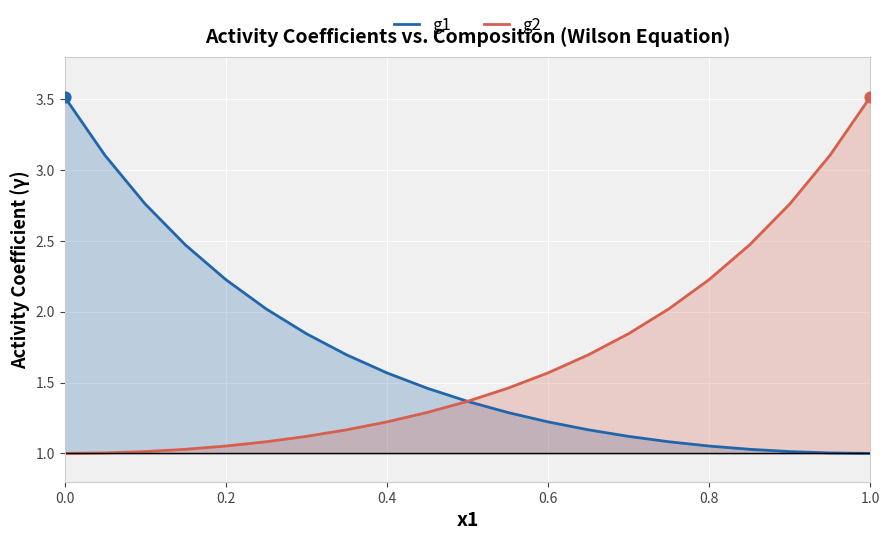

Which series contains the highest Y value?

g1